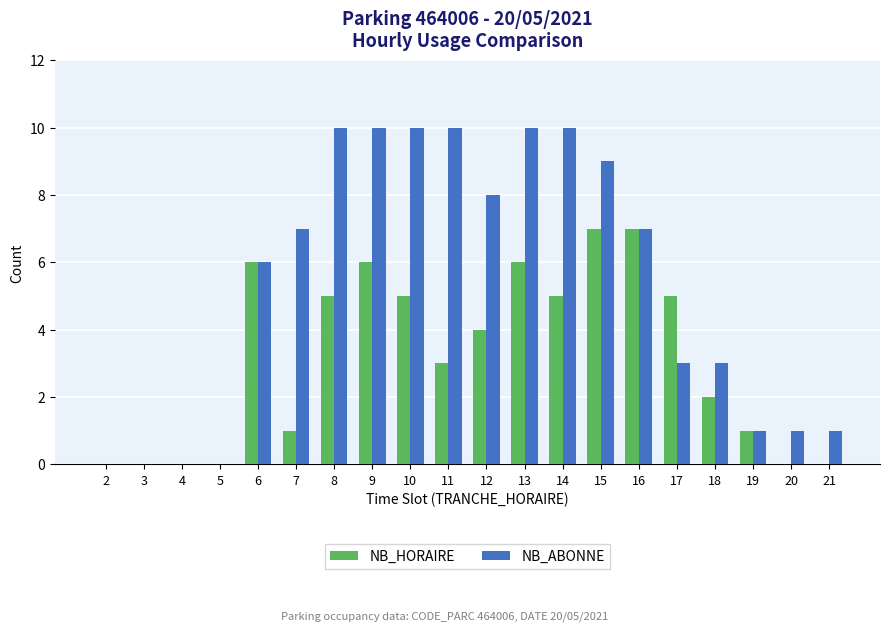

Count the number of categories in the chart.

20